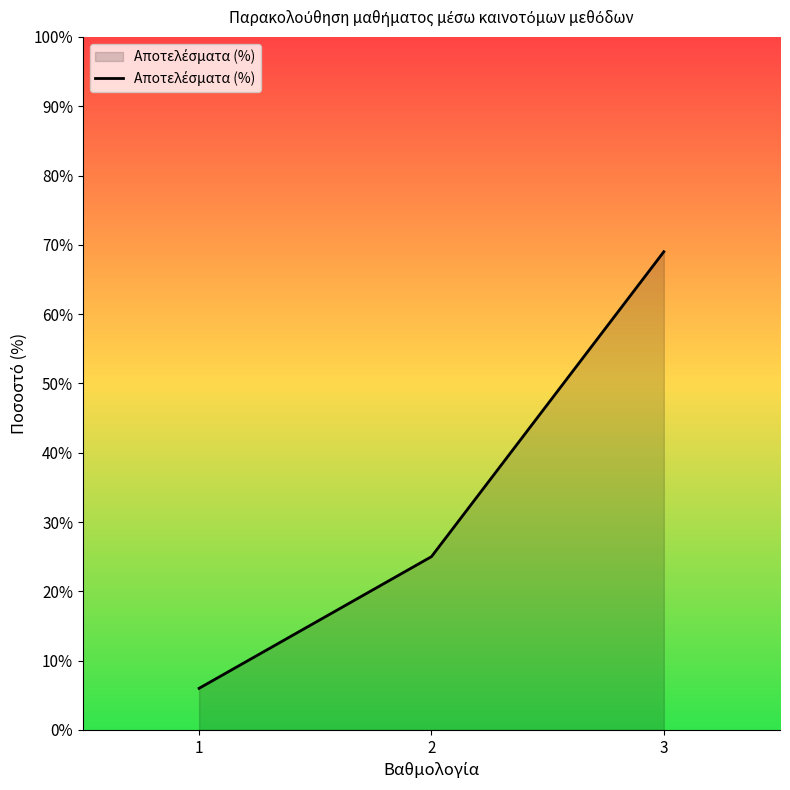

Reading left to right, what are all the values shown in this chart?

6	25	69